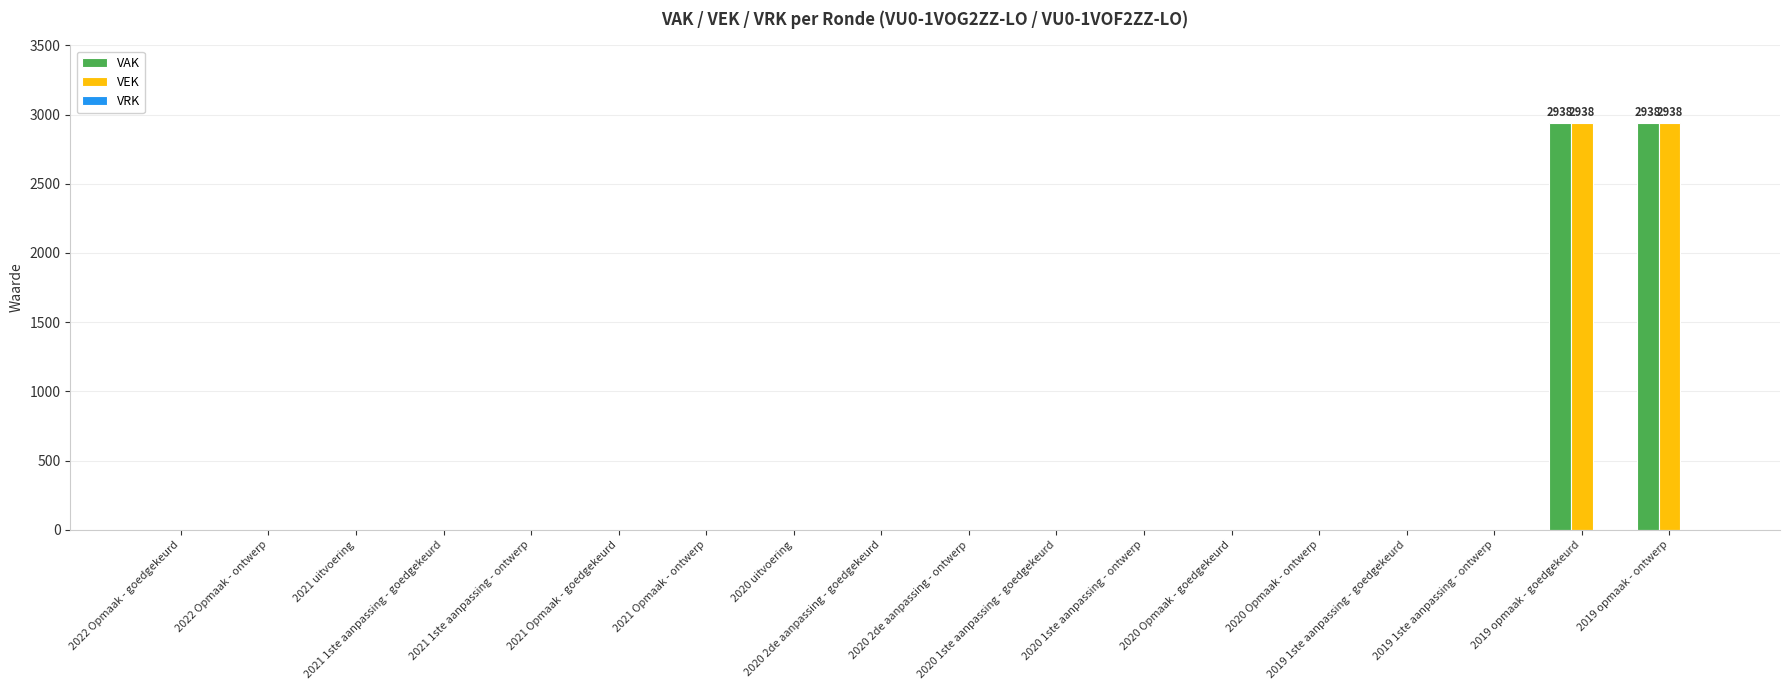

What is the sum of all VAK values?

5876